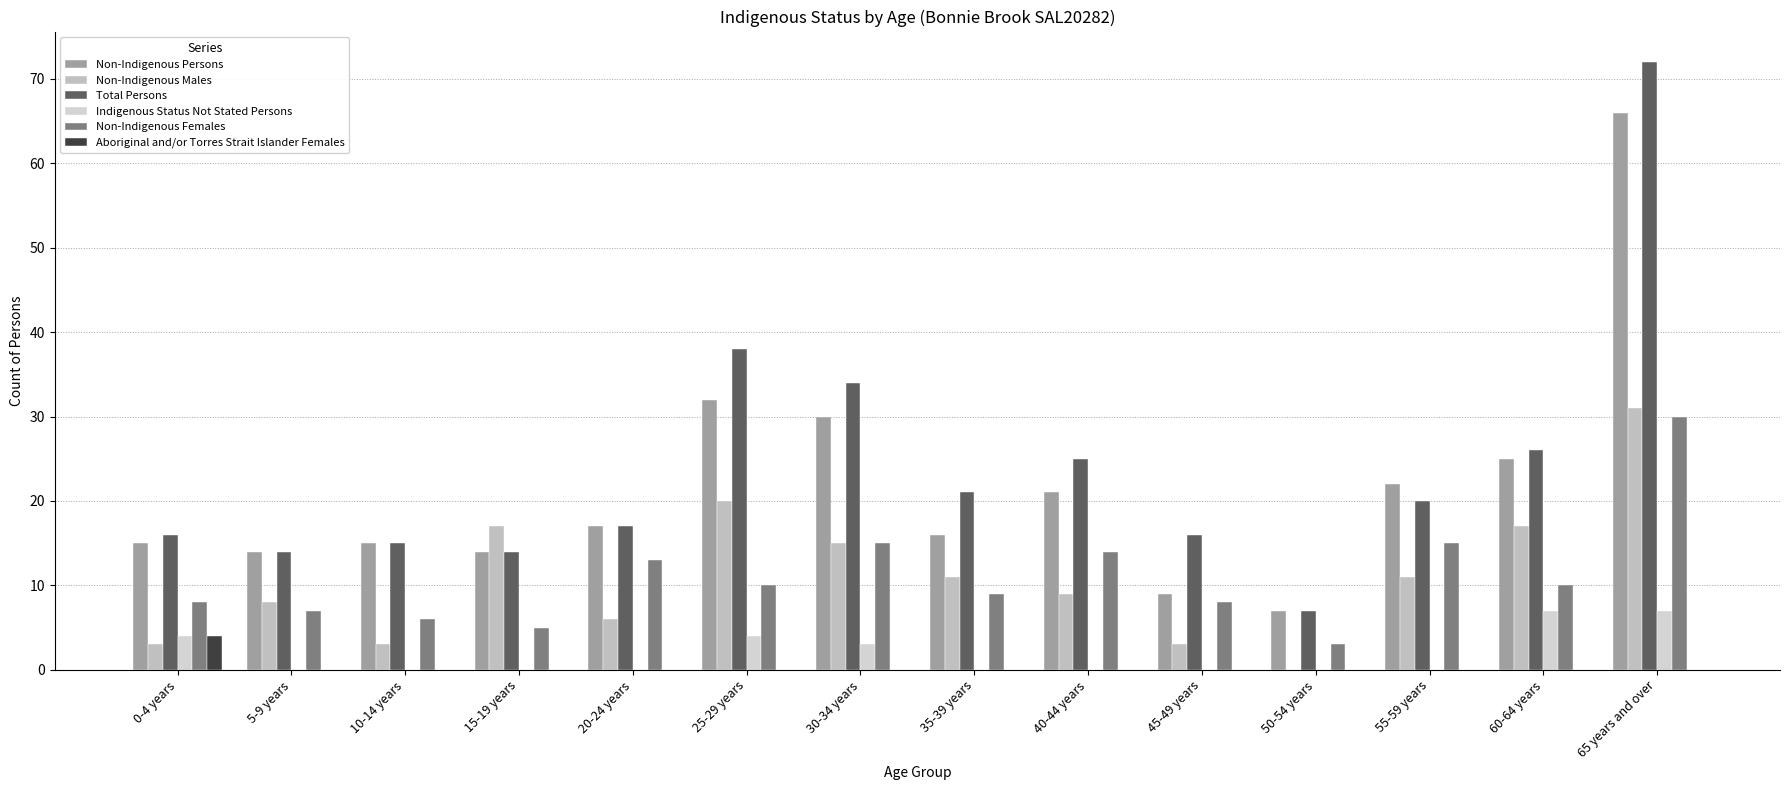

Count the number of categories in the chart.

14